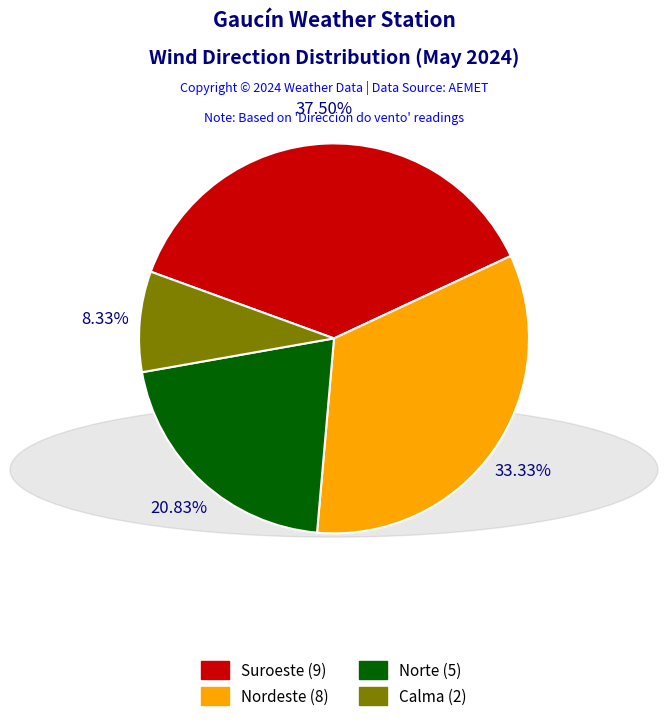

Count the number of slices in the pie.

4